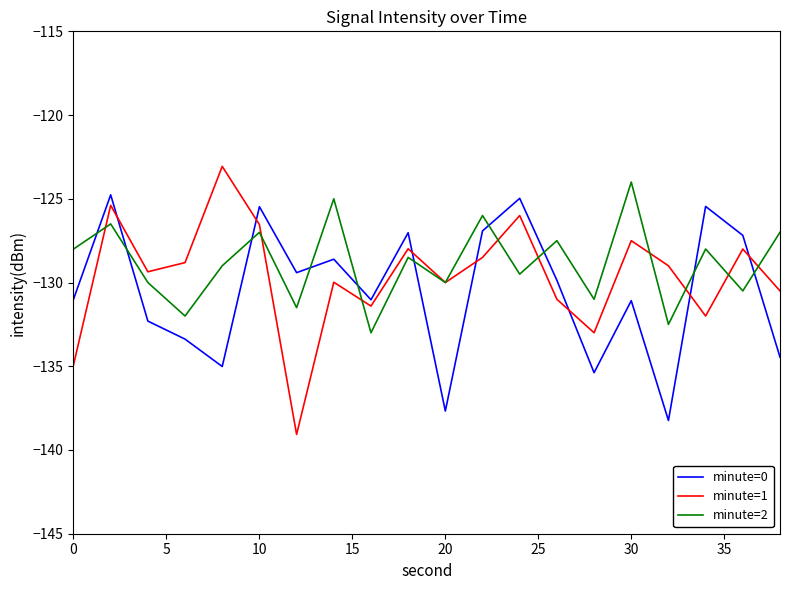

Which series has the largest total across all categories?

minute=2